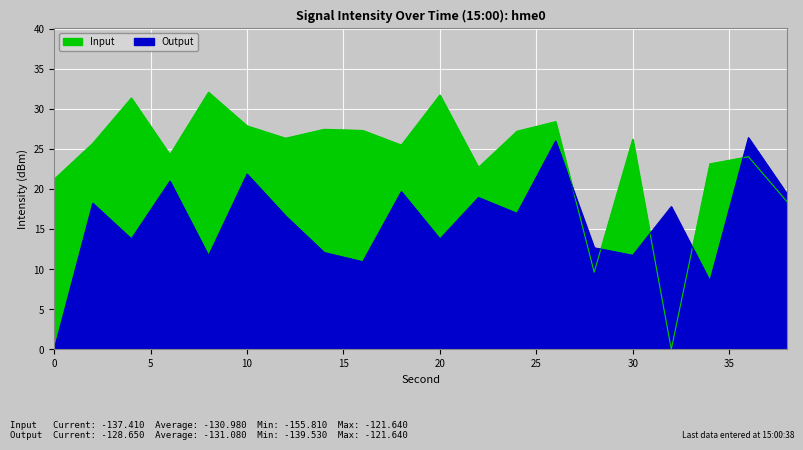

What is the total value across all series at 28?

22.3